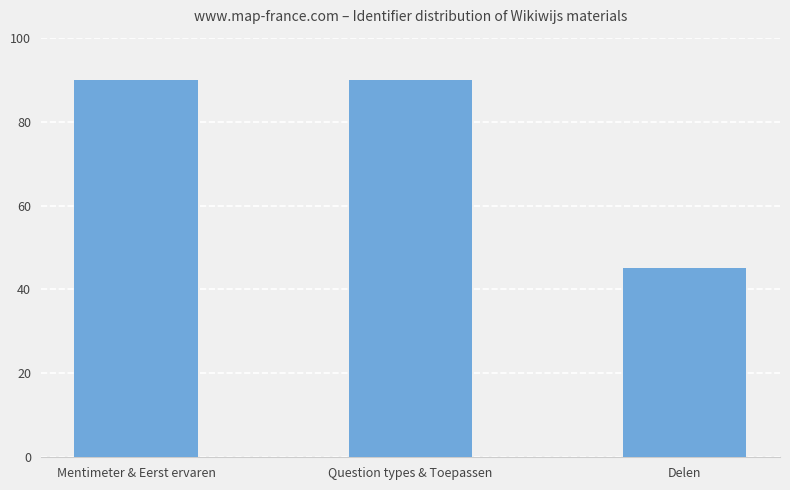

Read the value at Mentimeter & Eerst ervaren.

90.0